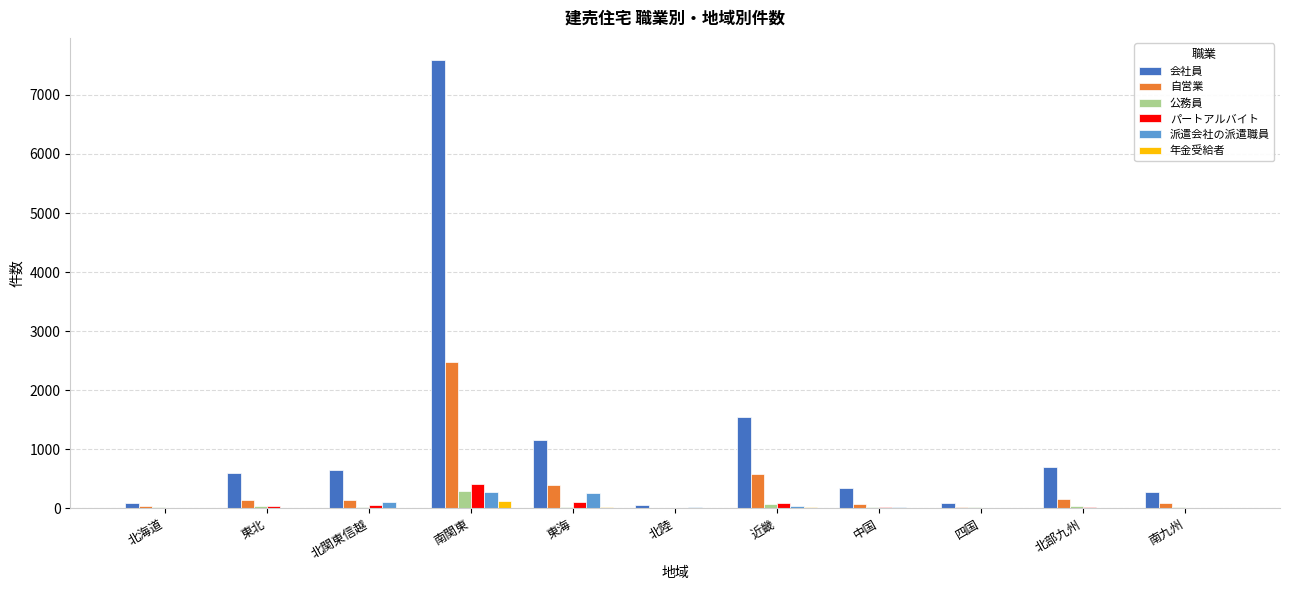

At which category does the chart reach its peak across all series?

南関東